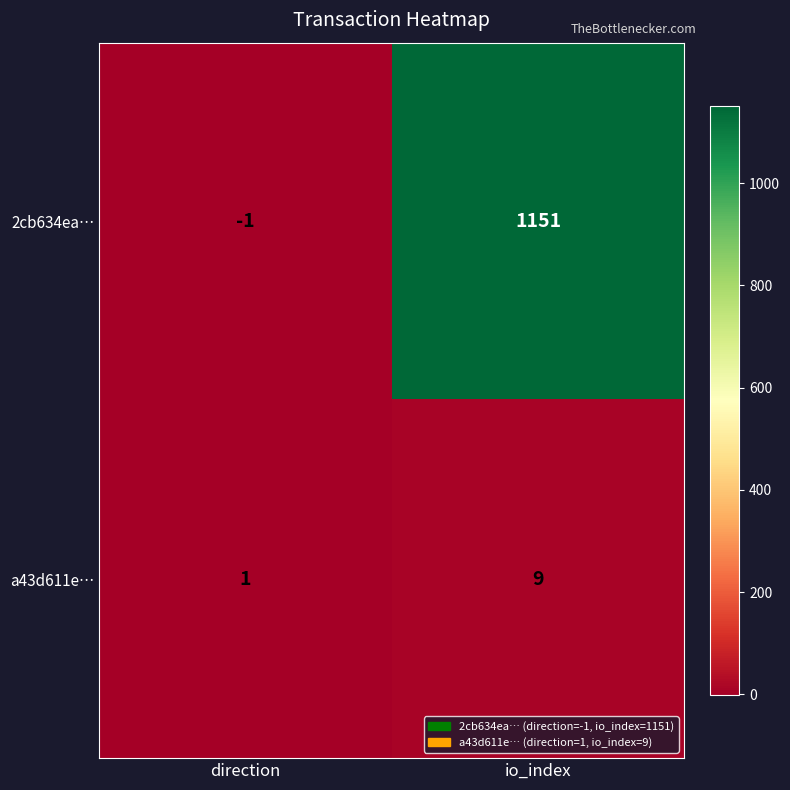

What is the difference between the a43d611e… values at direction and io_index?

8